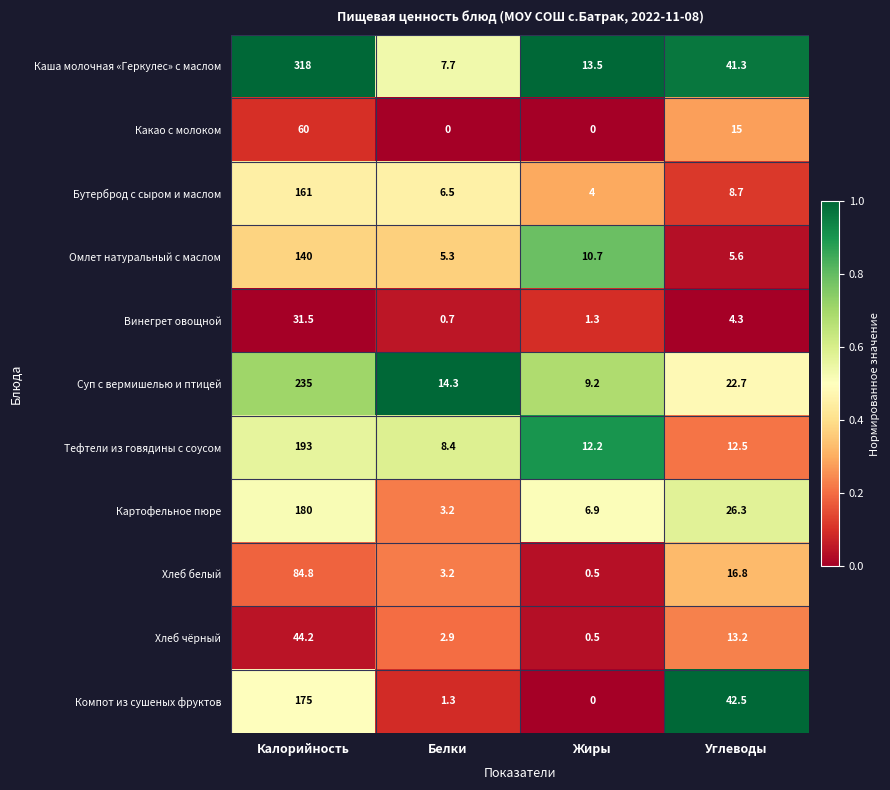

At Углеводы, list the series in order from largest to smallest.

Компот из сушеных фруктов, Каша молочная «Геркулес» с маслом, Картофельное пюре, Суп с вермишелью и птицей, Хлеб белый, Какао с молоком, Хлеб чёрный, Тефтели из говядины с соусом, Бутерброд с сыром и маслом, Омлет натуральный с маслом, Винегрет овощной